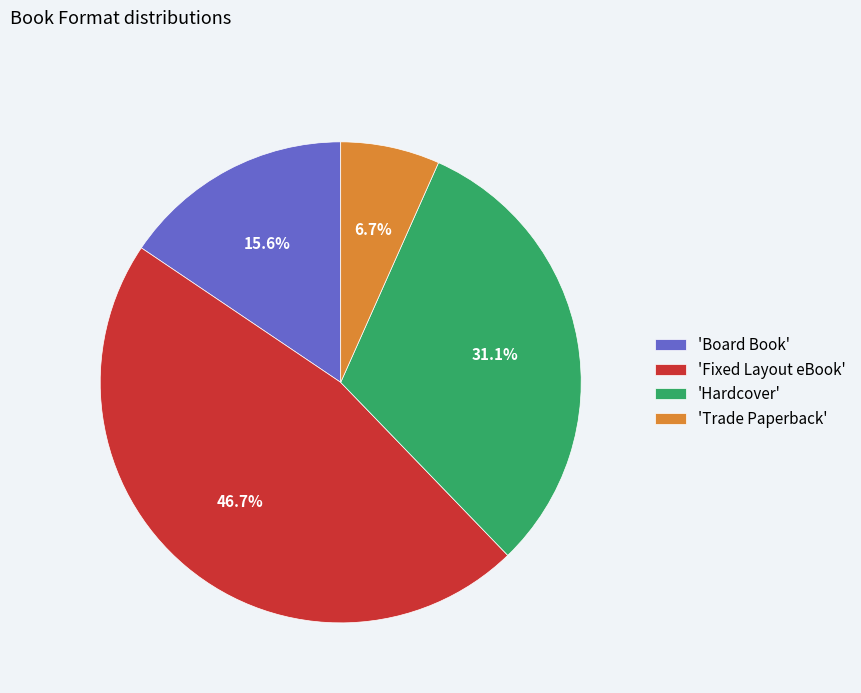

Approximately how many times larger is the value at 'Board Book' compared to 'Fixed Layout eBook'?

0.3